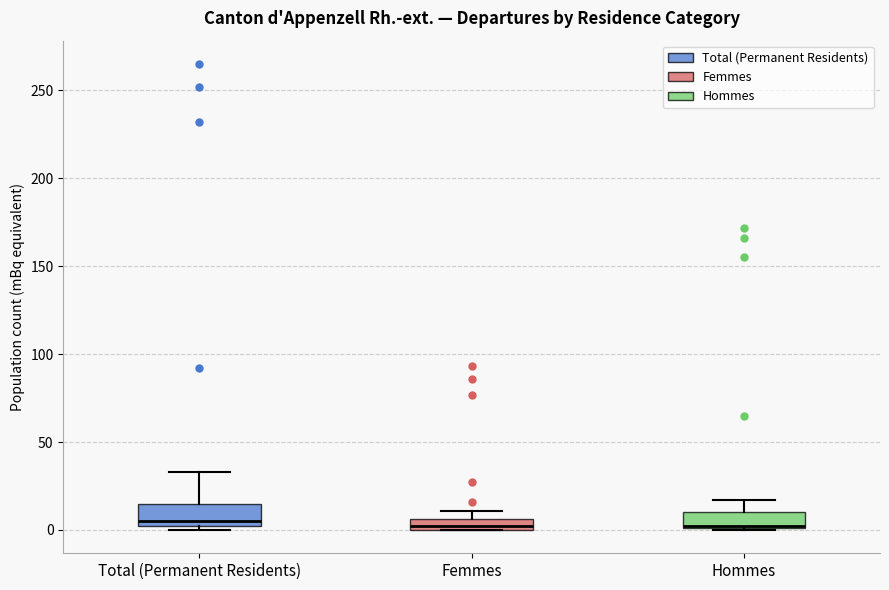

Where does the upper whisker of the box for Total (Permanent Residents) end on the y-axis? The values are not printed on the chart, so give them approximately, as read against the axis.

35